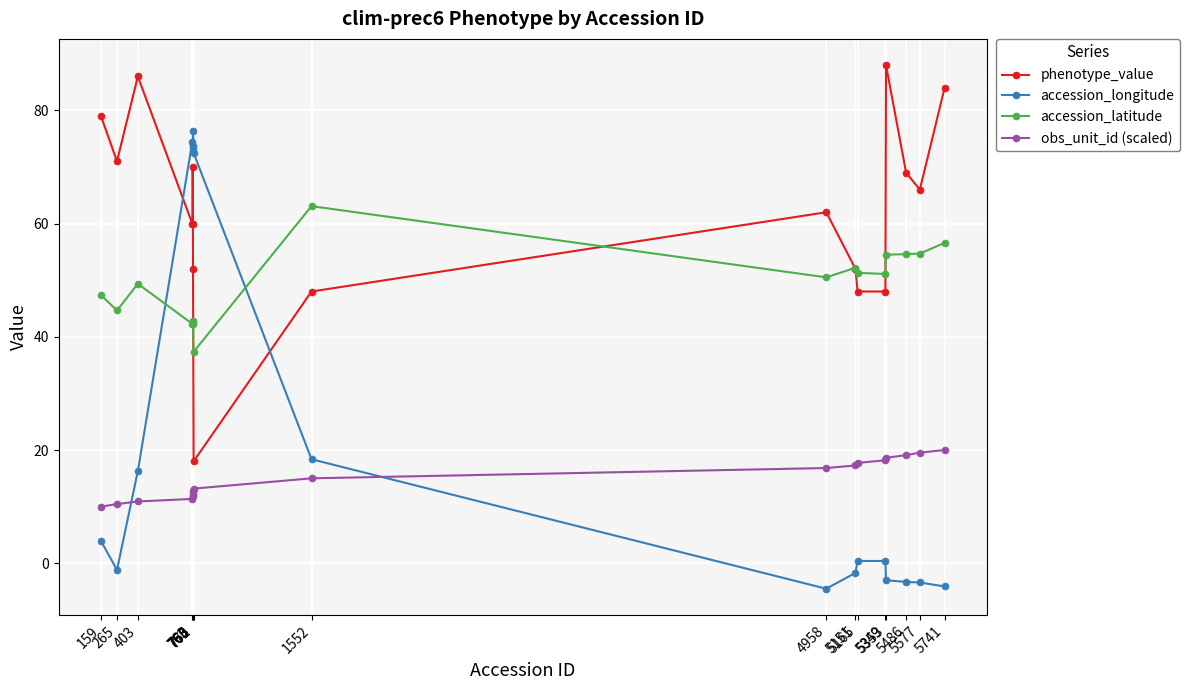

What is the minimum value shown in the chart?

-4.5